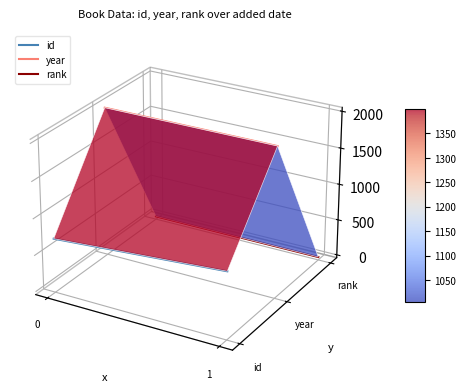

What is the sum of all id values?

-0.1